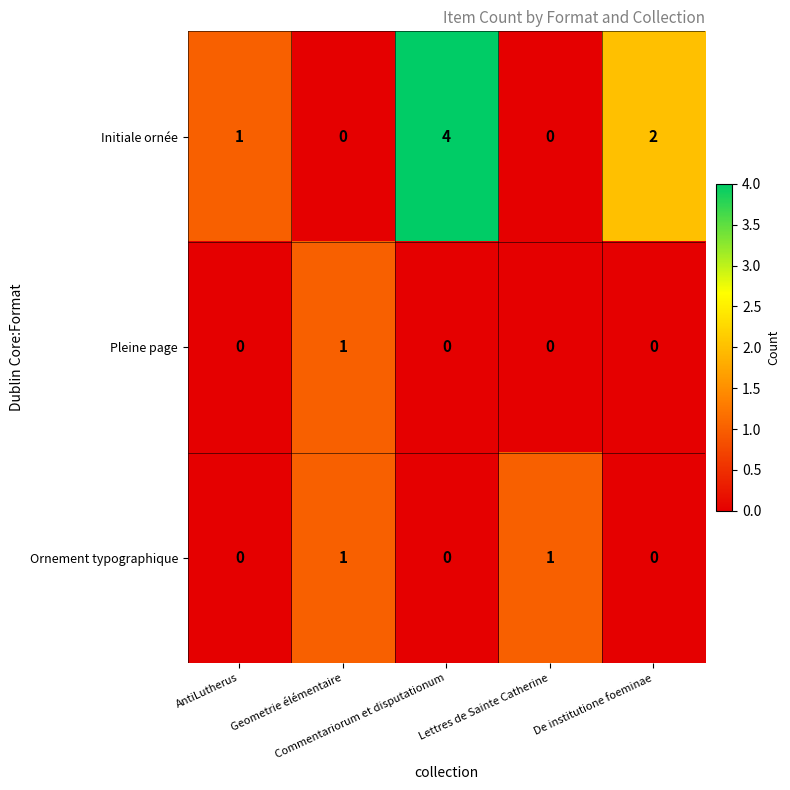

Between Commentariorum et disputationum and Lettres de Sainte Catherine, which series saw the biggest shift?

Initiale ornée